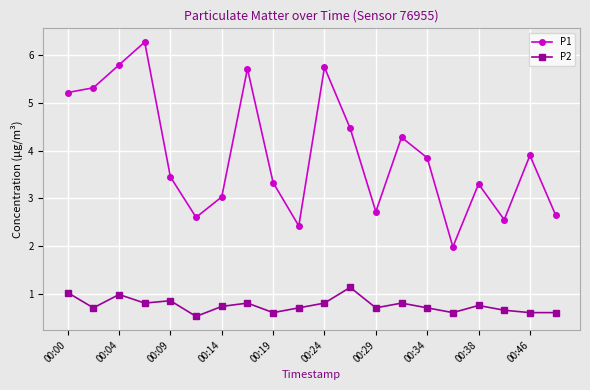

True or false: P2 has more than 1 interior local peaks.

True